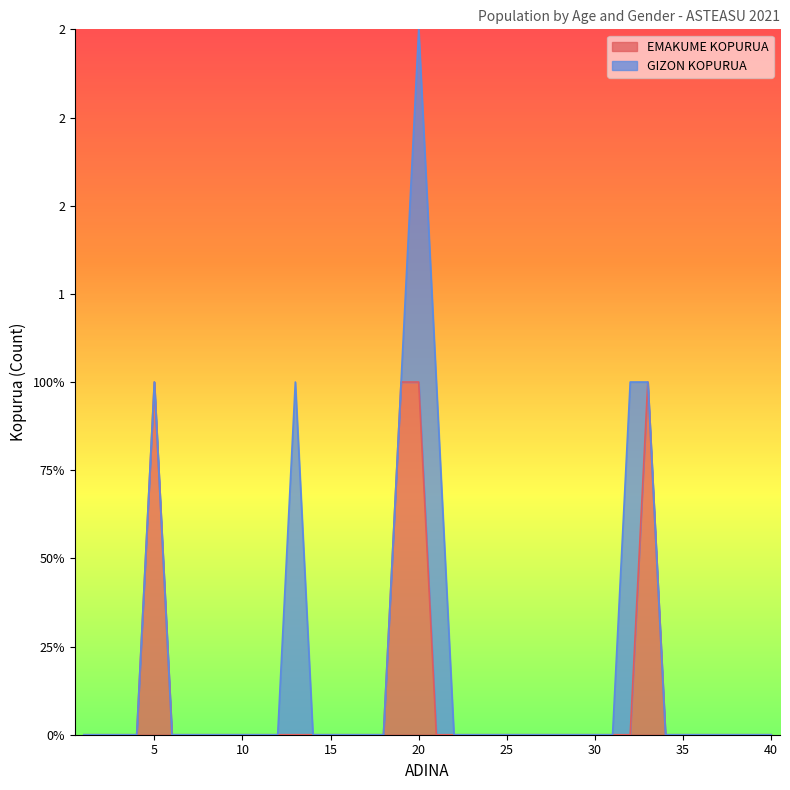

Reading left to right, what are all the values shown in this chart?

0	0	0	0	1	0	0	0	0	0	0	0	0	0	0	0	0	0	1	1	0	0	0	0	0	0	0	0	0	0	0	0	1	0	0	0	0	0	0	0